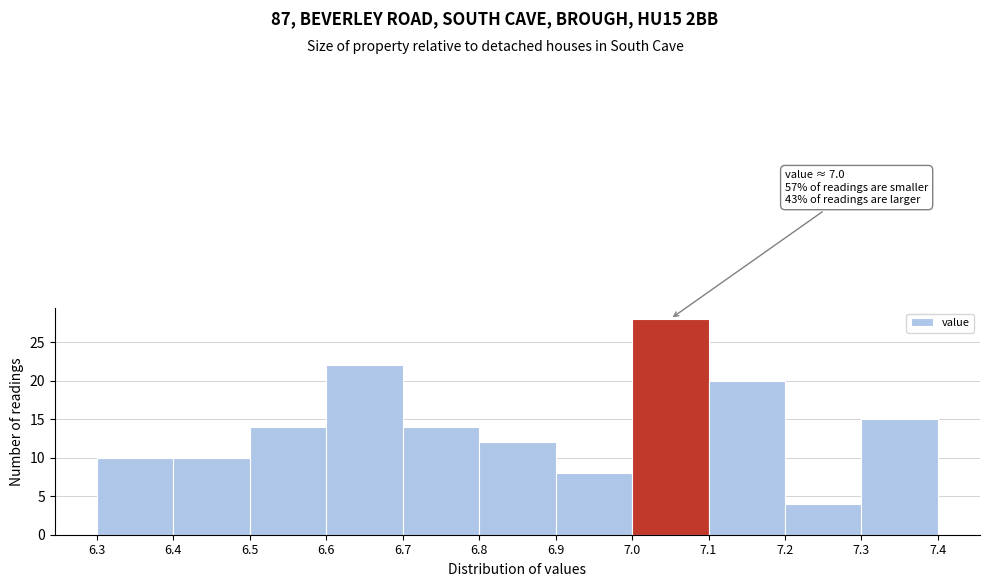

Over which range of the x-axis is the bar tallest?

7.0 to 7.1